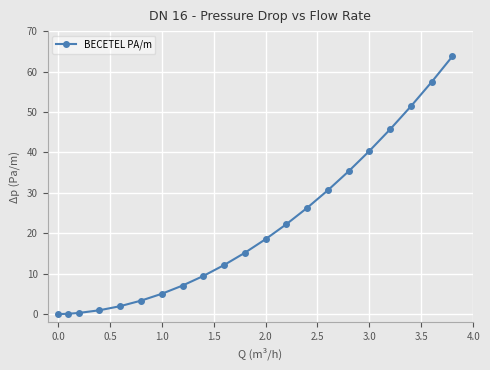

How many data points does each series have?

21